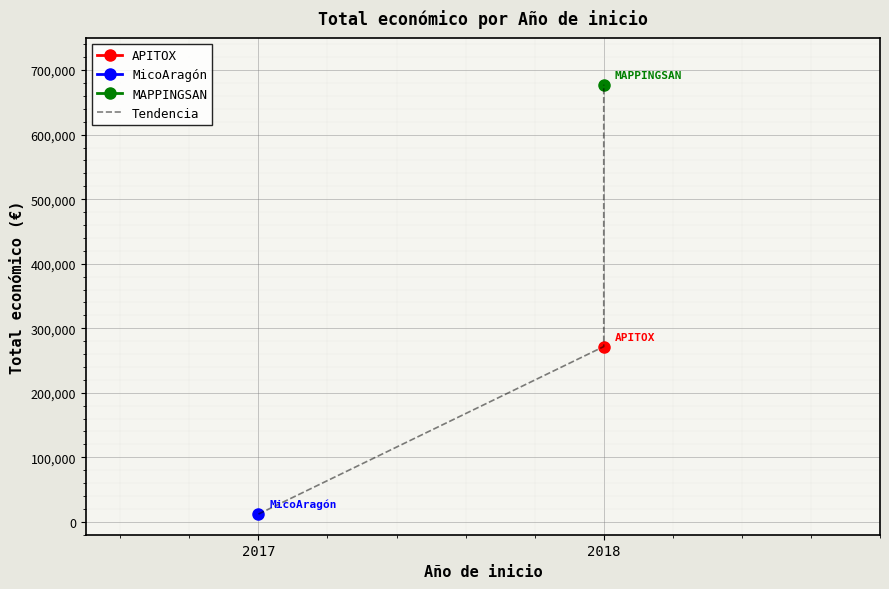

How many categories are shown in the chart?

3